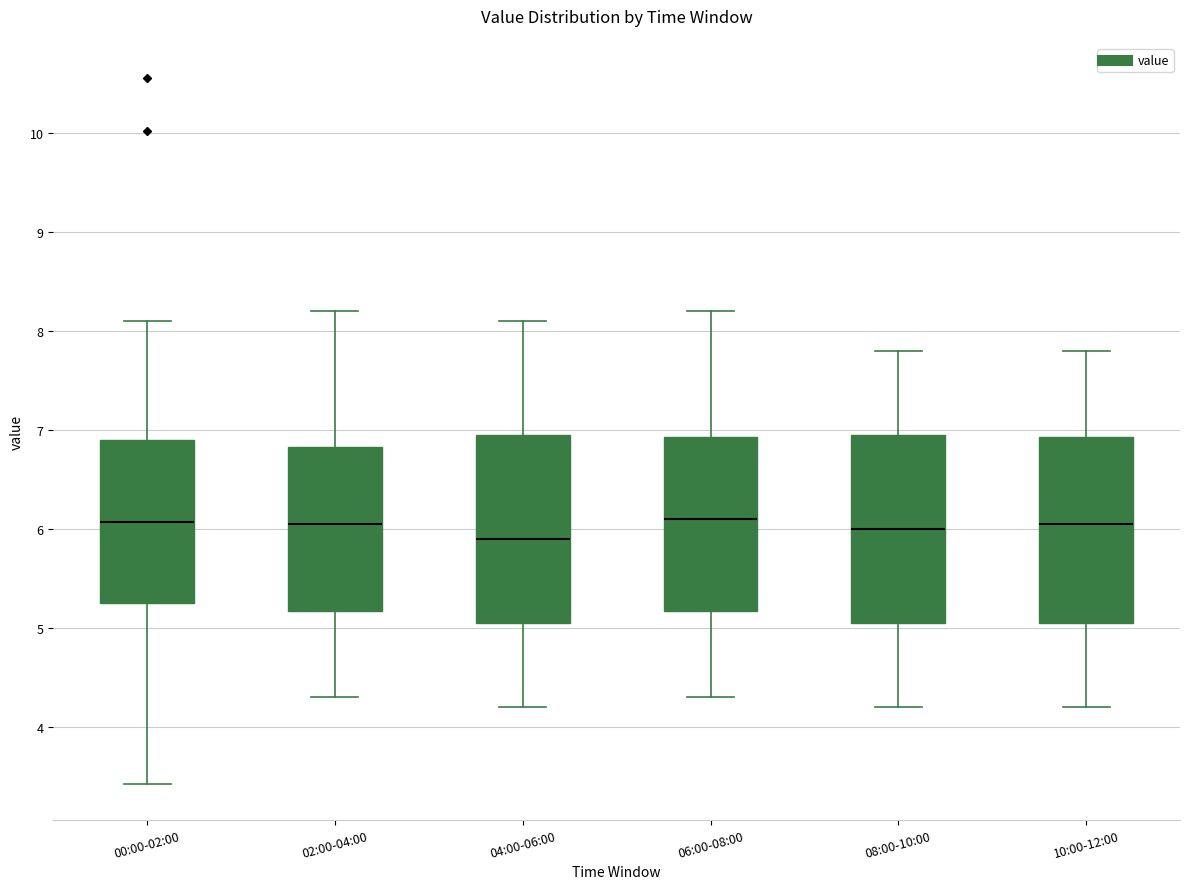

Reading left to right, transcribe this box plot: for each box, give where its median line is, the range the box spans, and where its two whiskers end, as read against the y-axis. The values are not printed on the chart, so give them approximately, as read against the axis.

00:00-02:00: median 6.1, box 5.3 to 6.9, whiskers 3.4 to 8.1
02:00-04:00: median 6.1, box 5.2 to 6.8, whiskers 4.3 to 8.2
04:00-06:00: median 5.9, box 5.1 to 7.0, whiskers 4.2 to 8.1
06:00-08:00: median 6.1, box 5.2 to 6.9, whiskers 4.3 to 8.2
08:00-10:00: median 6.0, box 5.1 to 7.0, whiskers 4.2 to 7.8
10:00-12:00: median 6.1, box 5.1 to 6.9, whiskers 4.2 to 7.8